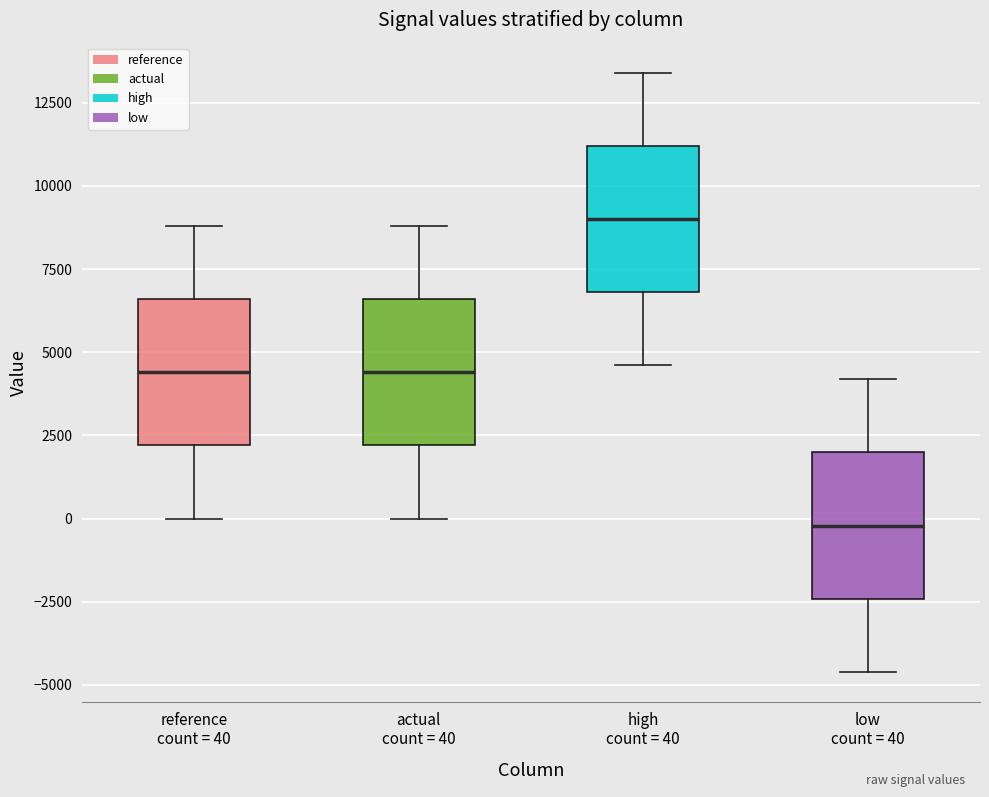

Reading left to right, read every box against the y-axis: the position of its median line, the range the box covers, and the ends of its whiskers. The values are not printed on the chart, so give them approximately, as read against the axis.

reference count = 40: median 4500, box 2000 to 6500, whiskers 0 to 9000
actual count = 40: median 4500, box 2000 to 6500, whiskers 0 to 9000
high count = 40: median 9000, box 7000 to 11000, whiskers 4500 to 13500
low count = 40: median 0, box -2500 to 2000, whiskers -4500 to 4000